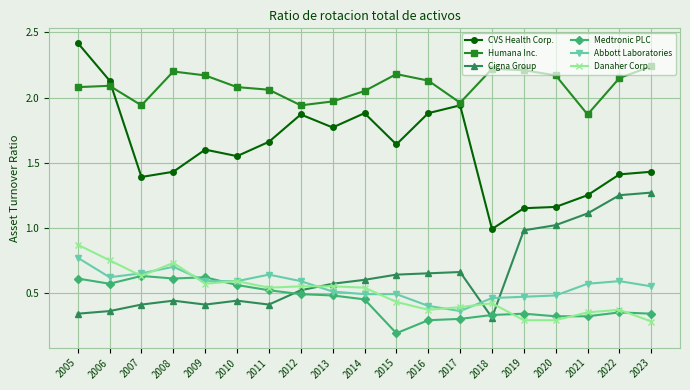

What is the sum of the Humana Inc. values at 2022 and 2007?

4.1